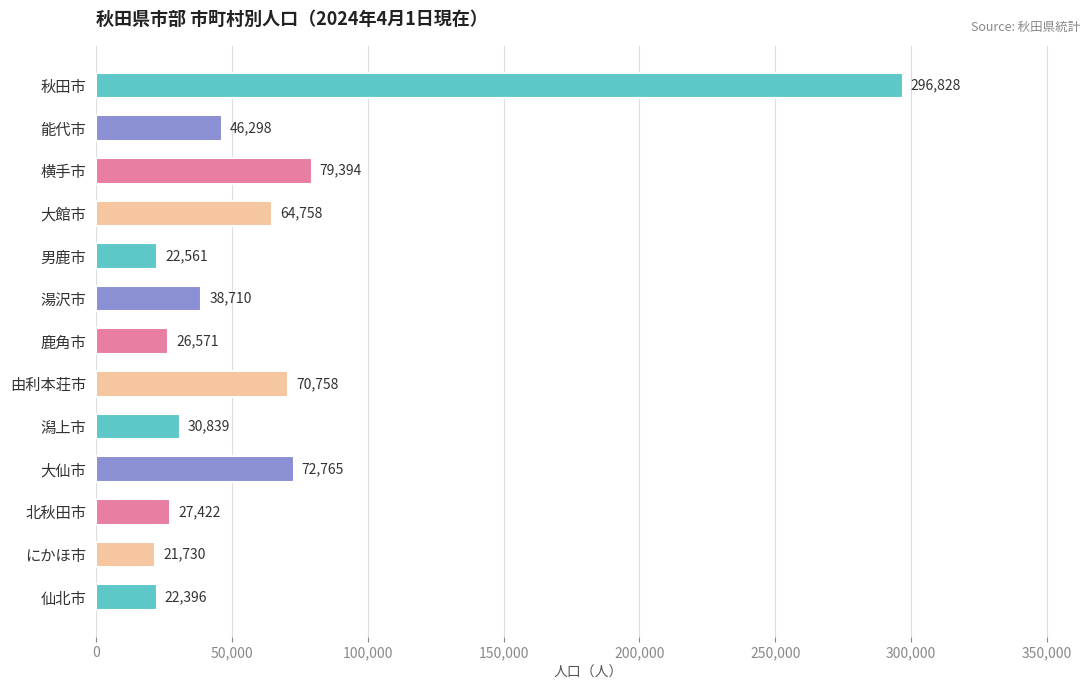

What position from the bottom is 鹿角市?

7